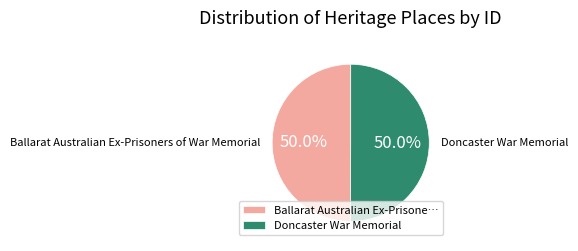

To the nearest percent, what portion does Doncaster War Memorial represent?

50%